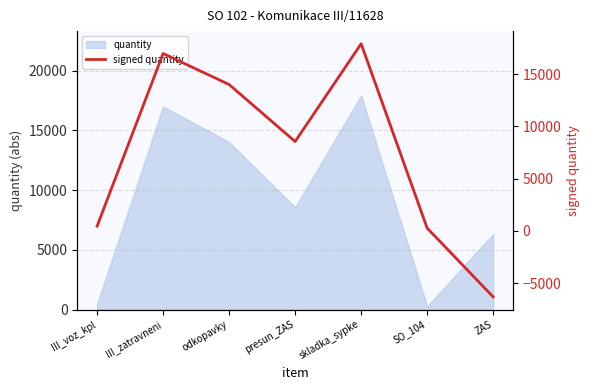

What is the label of the 2nd point from the left?

III_zatravneni